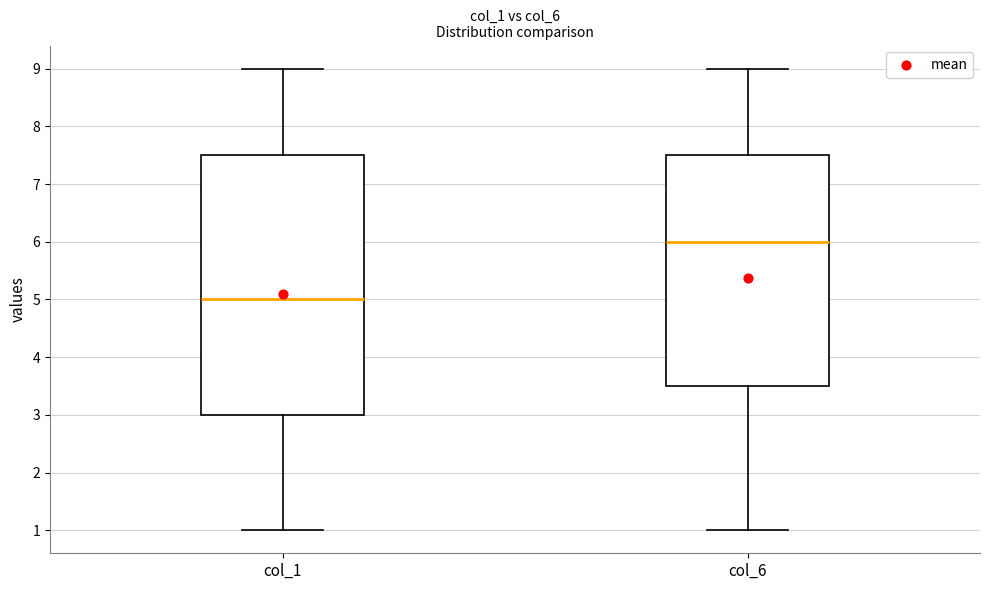

Reading left to right, transcribe this box plot: for each box, give where its median line is, the range the box spans, and where its two whiskers end, as read against the y-axis. The values are not printed on the chart, so give them approximately, as read against the axis.

col_1: median 5.0, box 3.0 to 7.5, whiskers 1.0 to 9.0
col_6: median 6.0, box 3.5 to 7.5, whiskers 1.0 to 9.0